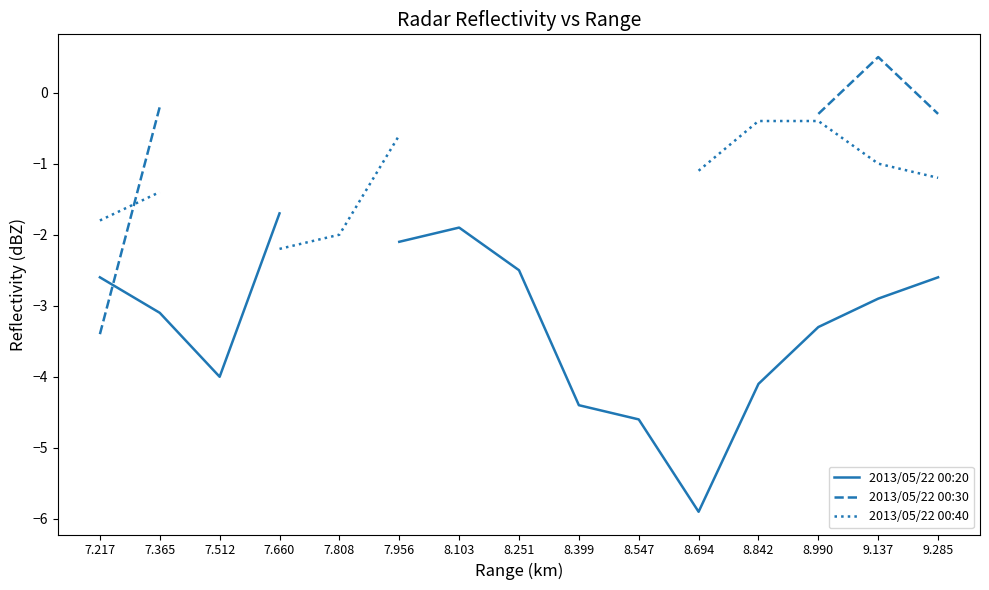

What value does the 2013/05/22 00:20 series have at 9.137?

-2.9